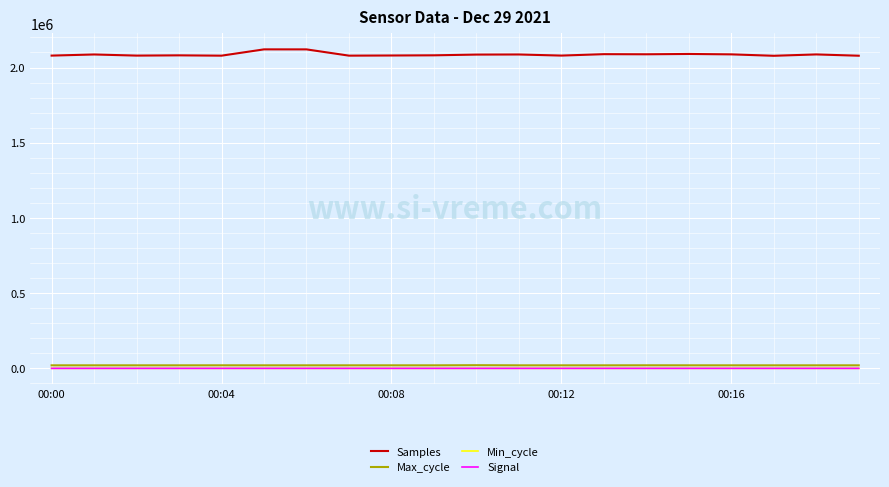

Which series has the widest spread of values?

Samples